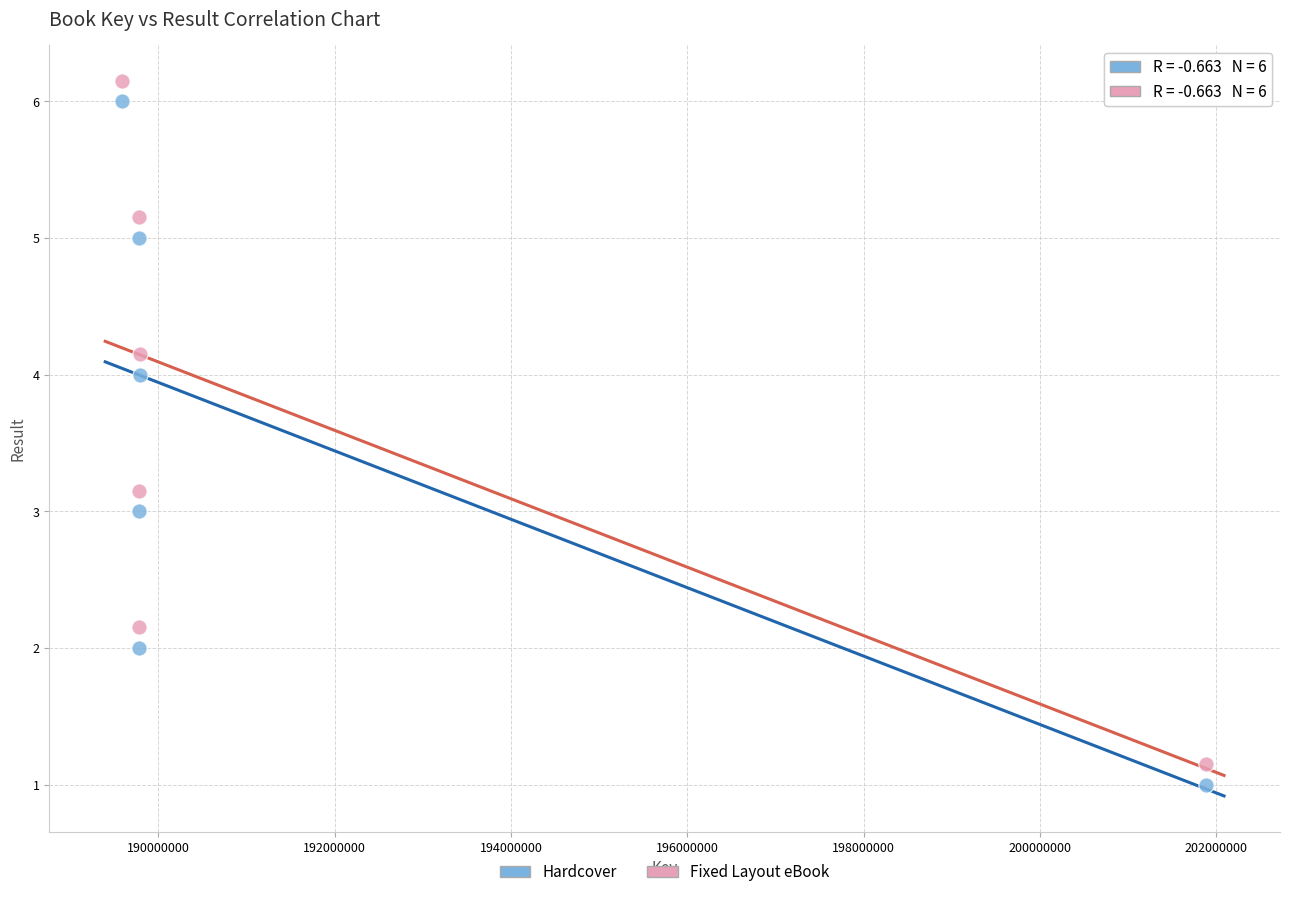

What is the X range (max minus min) for the scatter plot?

12296927.0